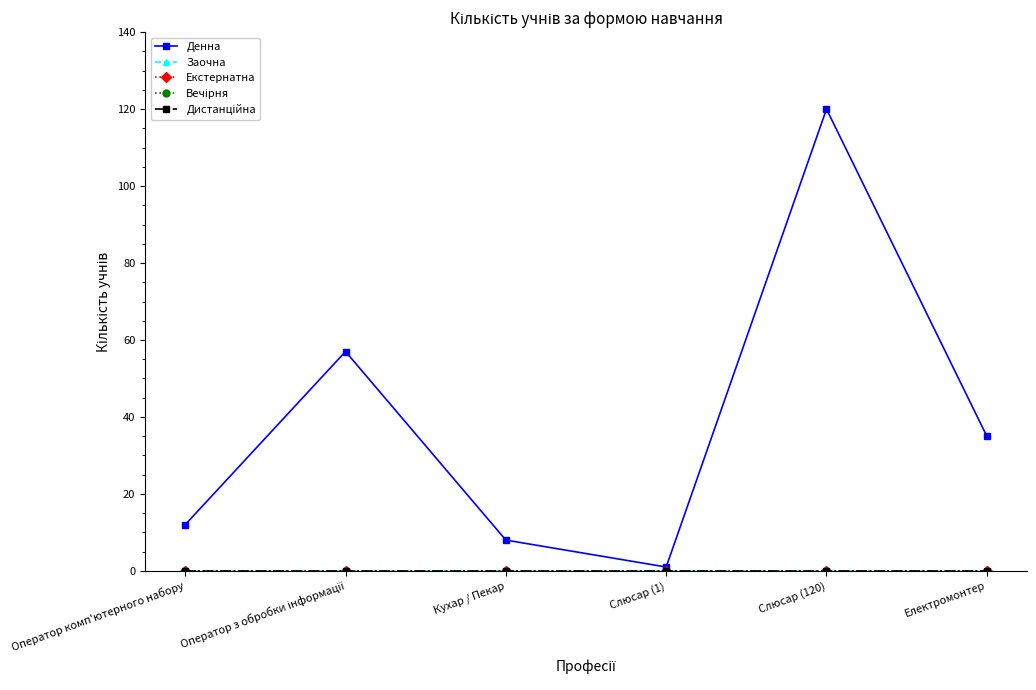

True or false: Вечірня and Екстернатна cross at least once.

False